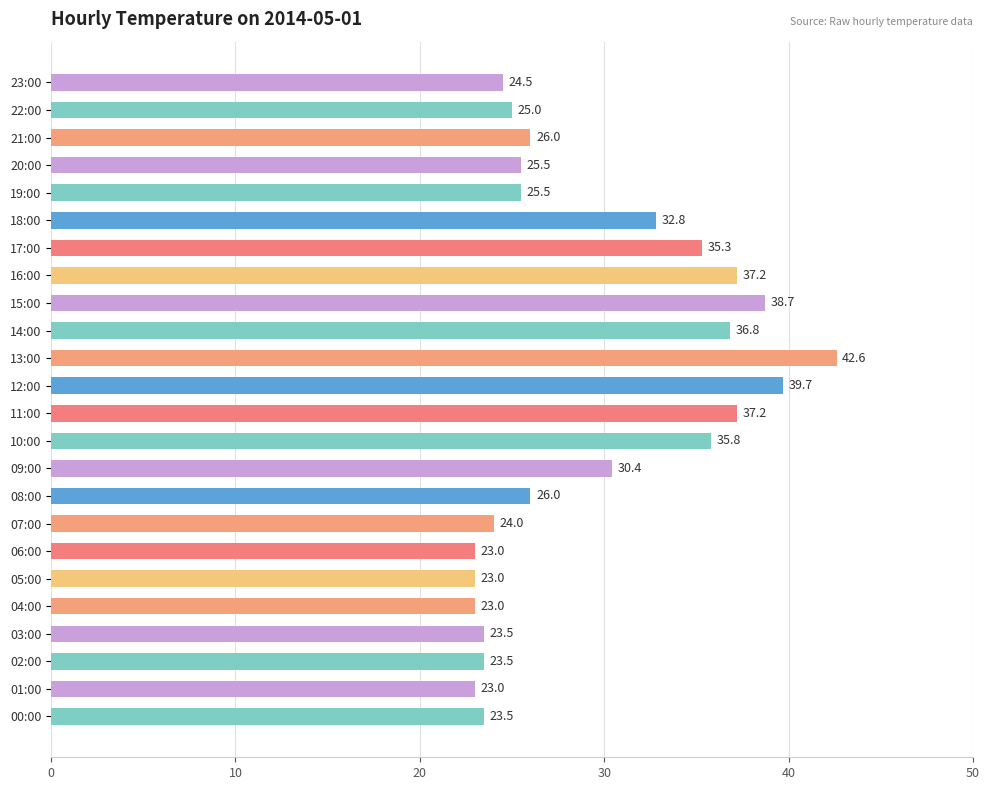

What is the change in value from 01:00 to 14:00?

+13.8